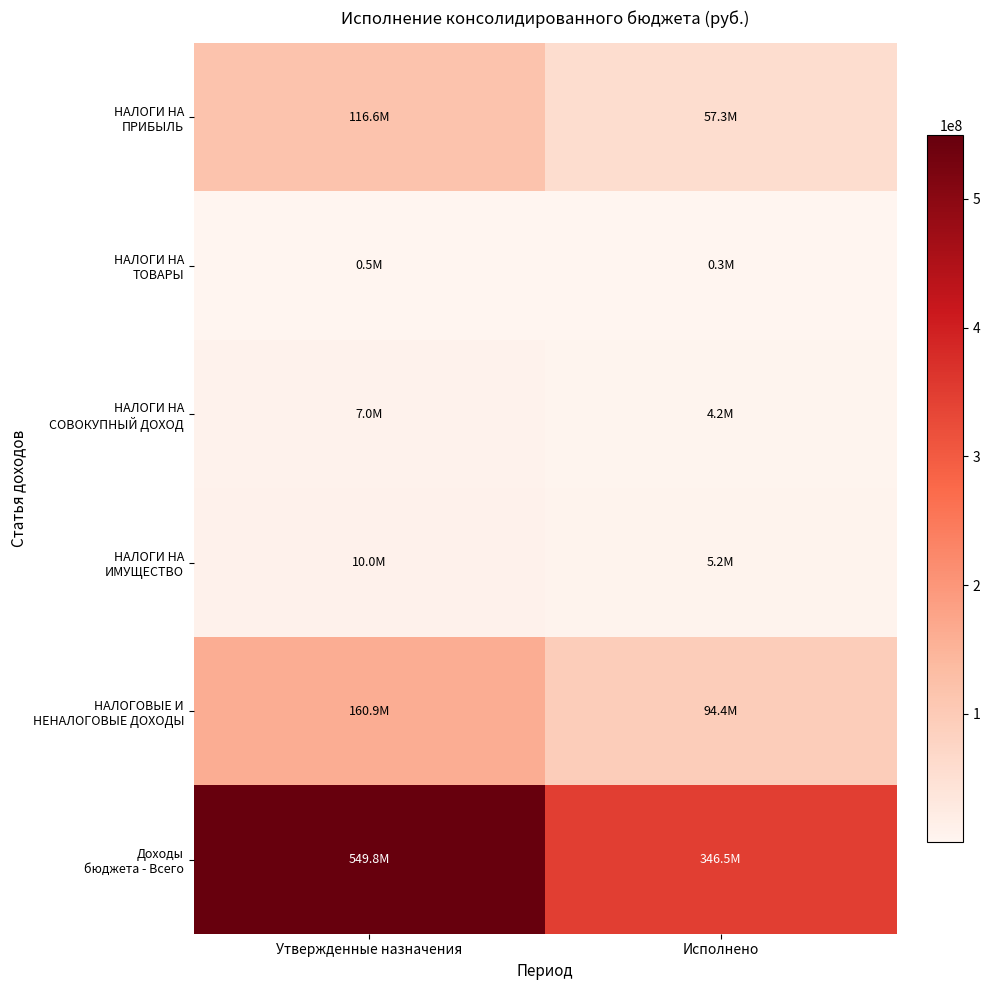

How many data points does each series have?

2